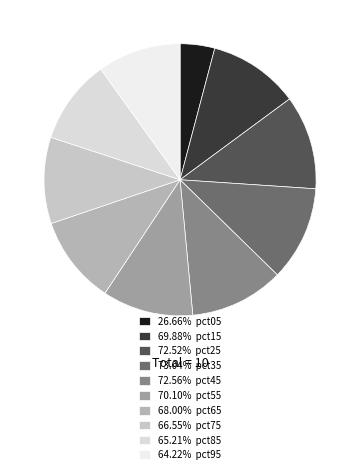

Rank the categories by value from highest to lowest.

pct35, pct45, pct25, pct55, pct15, pct65, pct75, pct85, pct95, pct05